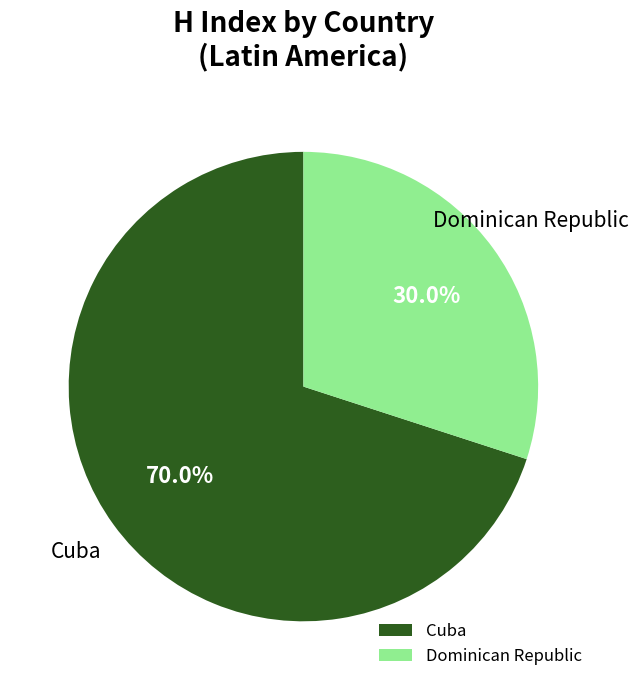

How many segments does this pie chart have?

2